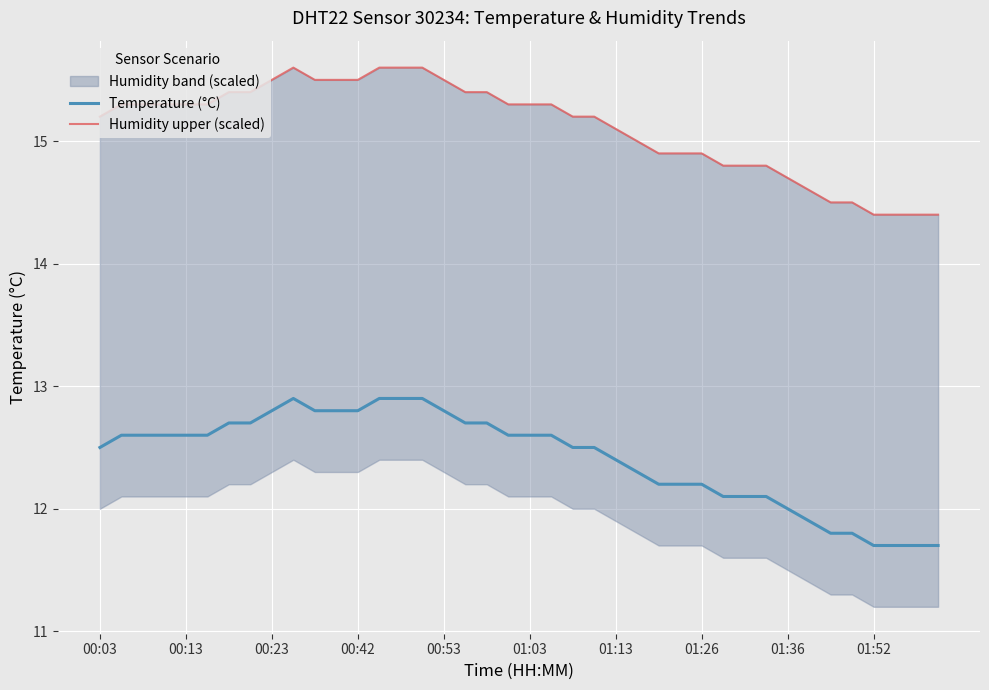

True or false: Temperature (°C) and Humidity upper (scaled) intersect in this chart.

False